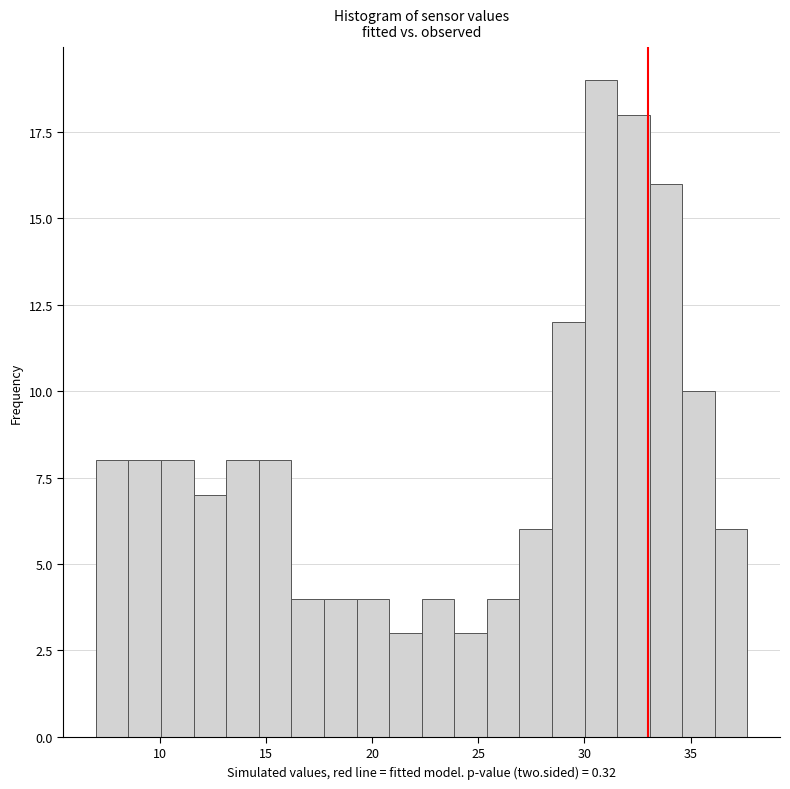

Around what value on the x-axis is the tallest bar? Give the approximate position of its centre, as read against the axis.

31.0